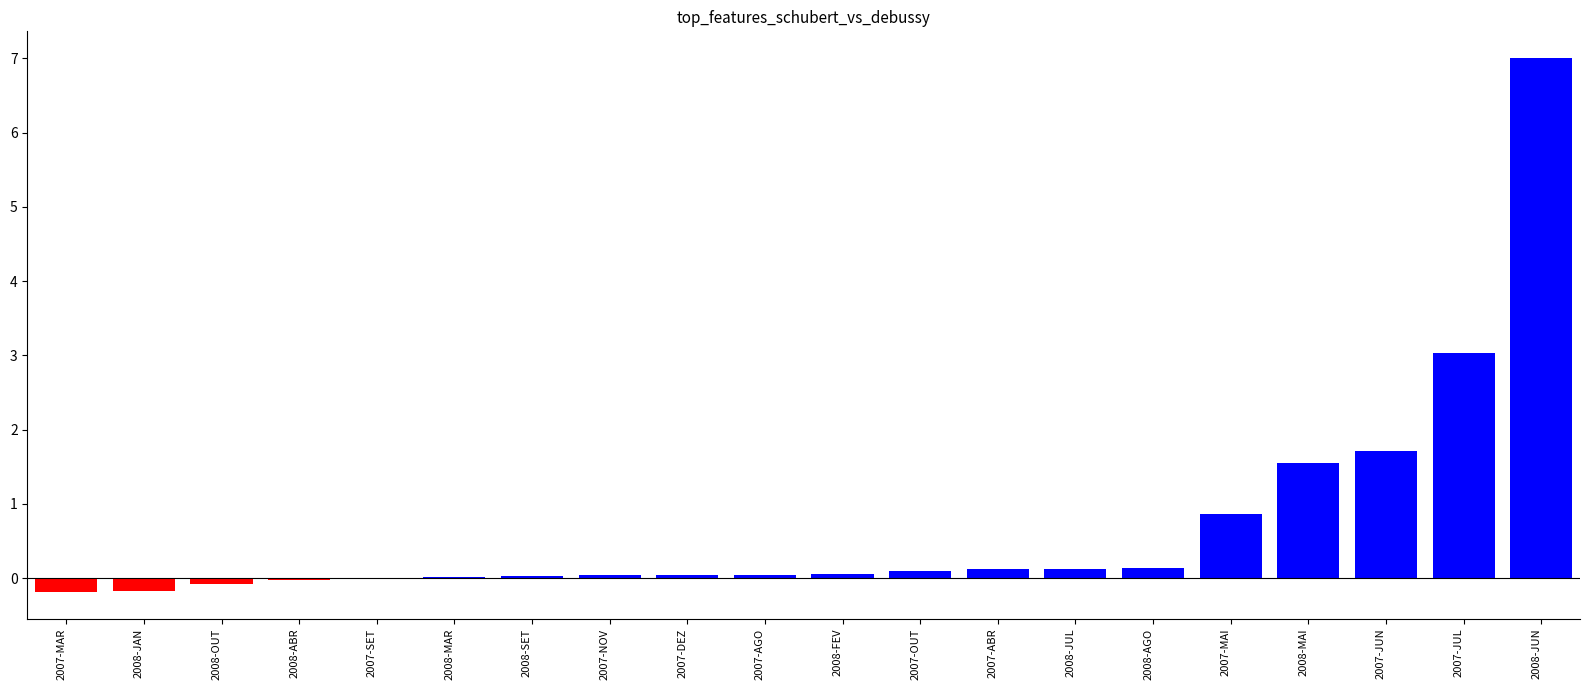

What is the sum of all values?

14.4